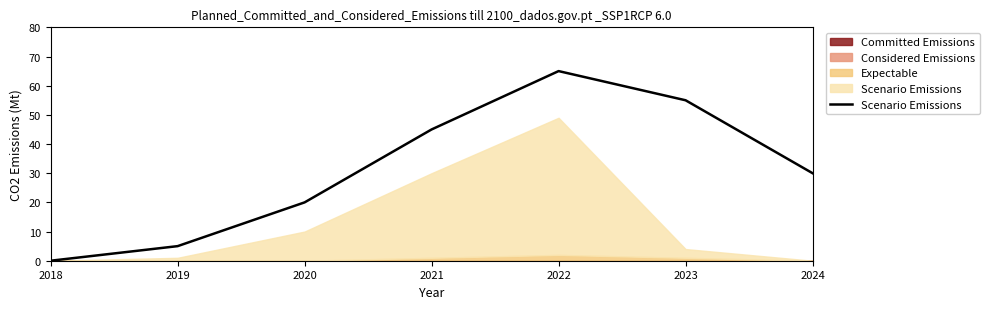

What is the greatest value displayed?

65